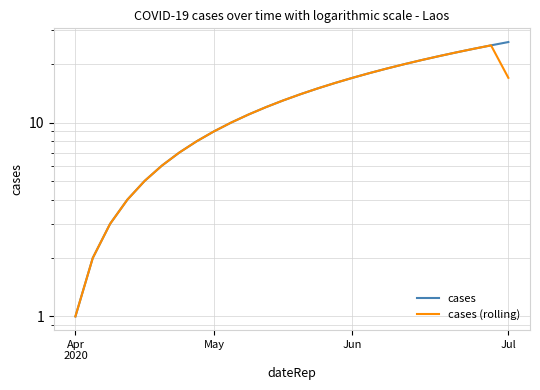

What is the average value of the cases series?

13.5